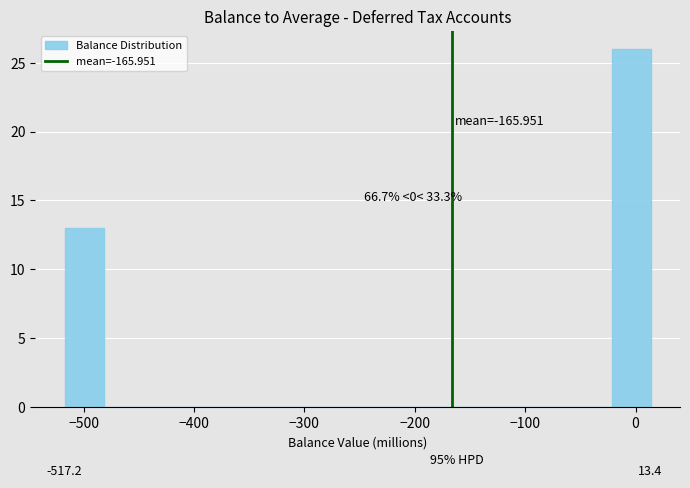

Read against the x-axis, roughly where is the centre of the tallest bar?

0